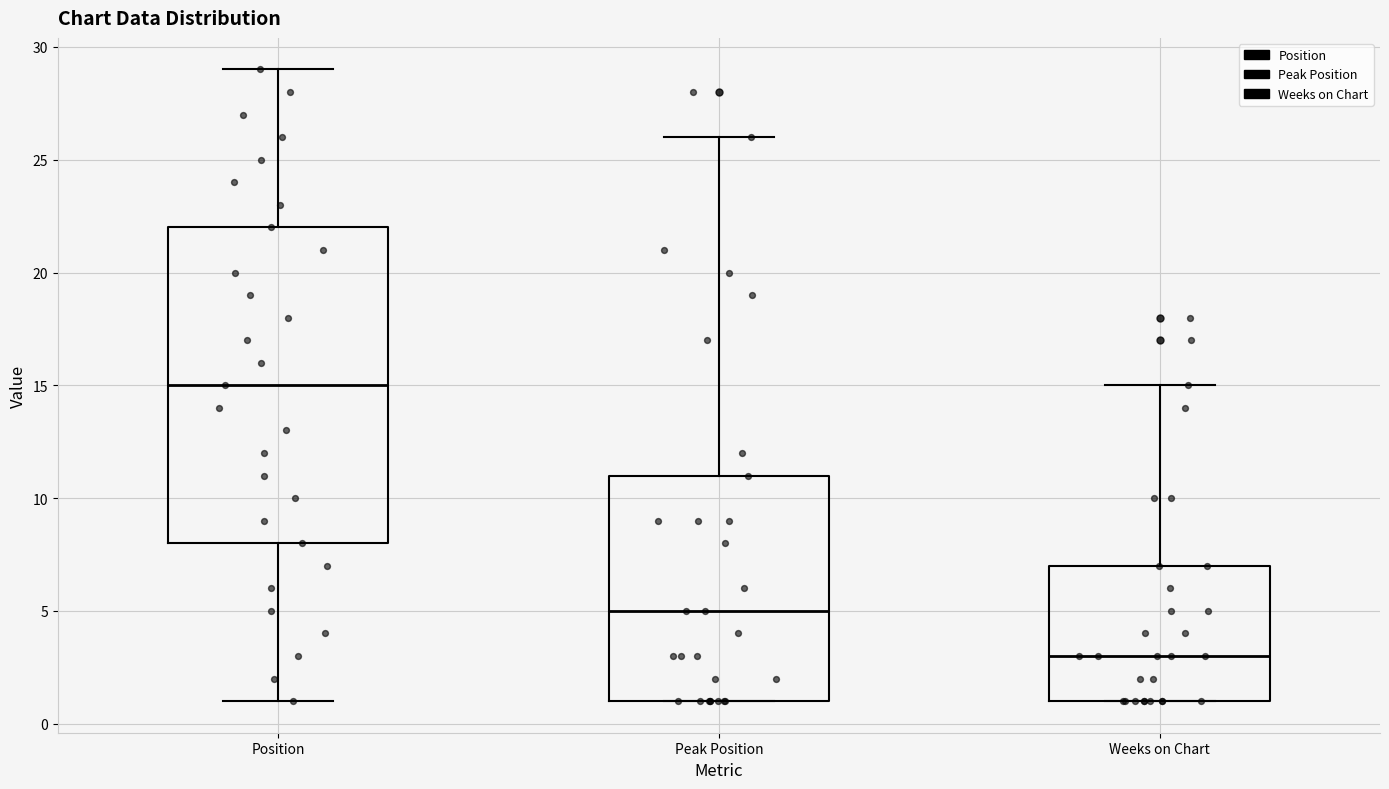

Which box has the highest median line?

Position